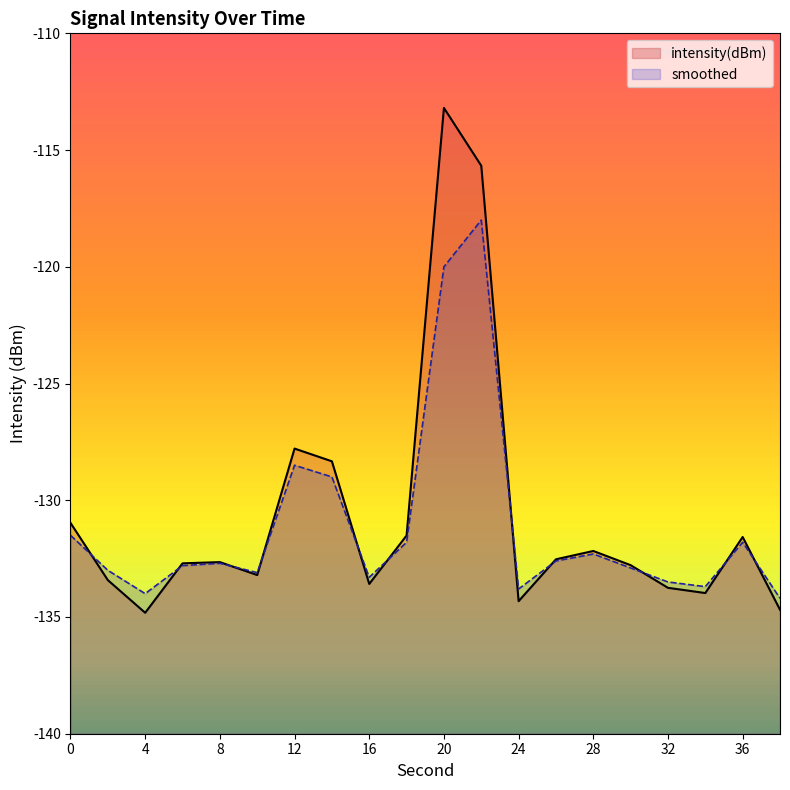

Which series has the widest spread of values?

intensity(dBm)